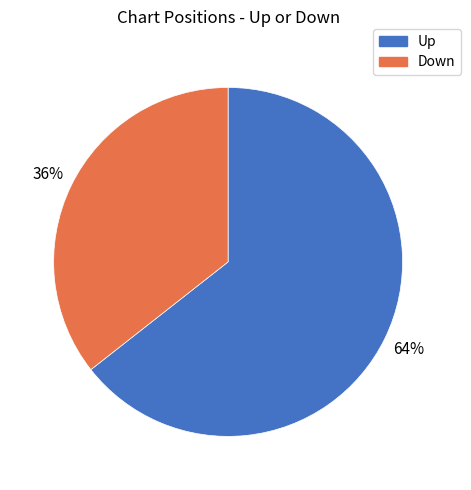

True or false: Up accounts for 72% of the total.

False